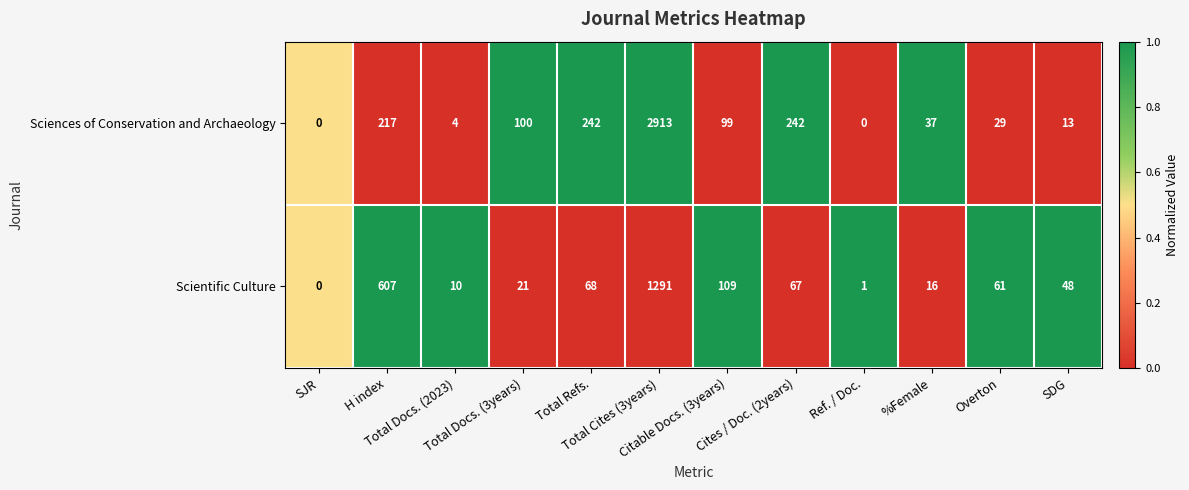

At which category is the sum across all series the highest?

Total Cites (3years)